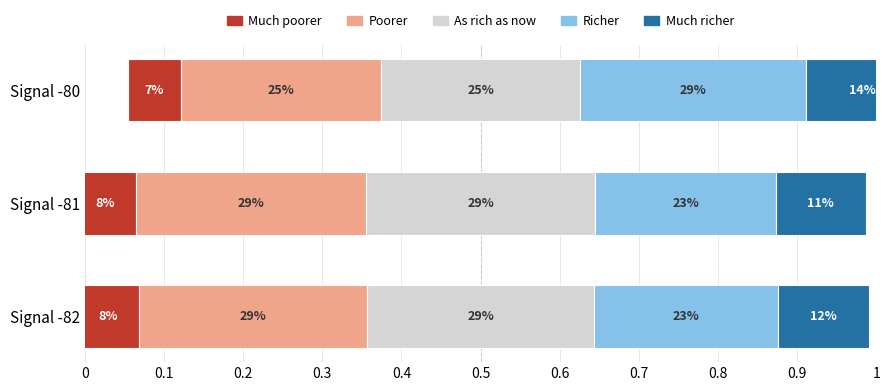

What are all the series names shown in the legend?

Much poorer, Poorer, As rich as now, Richer, Much richer